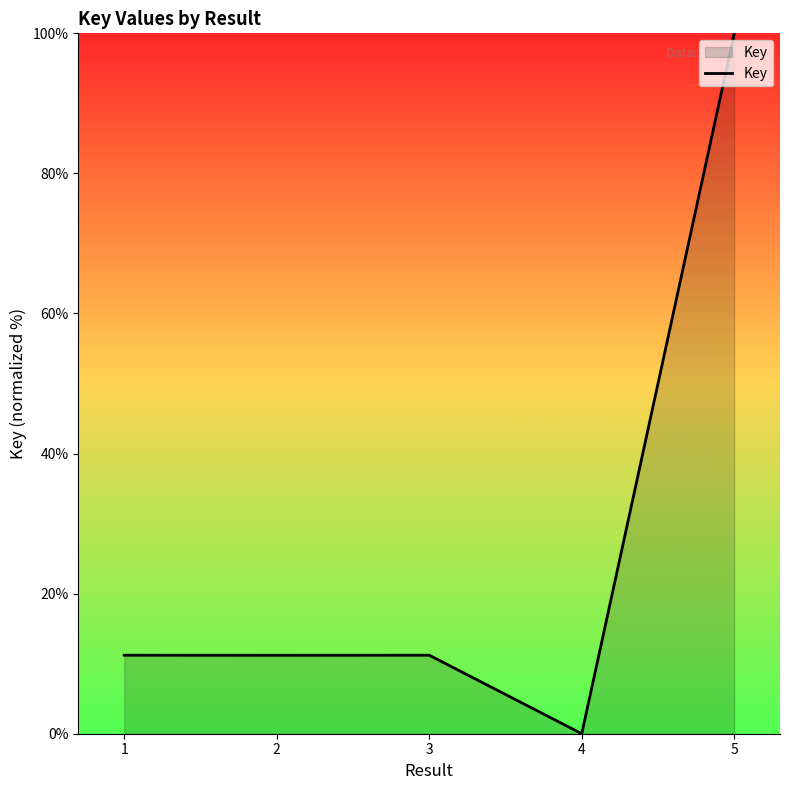

At which label does the data first exceed 11?

1